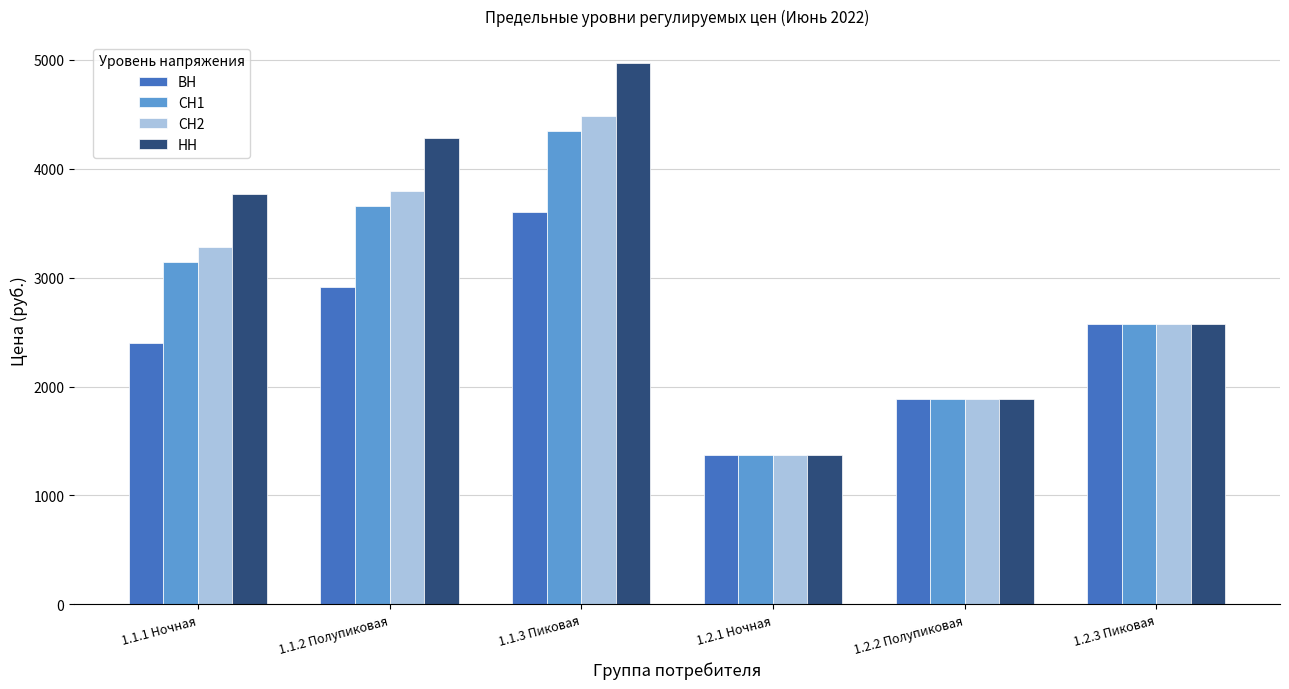

The СН1 series shows 2576.8 at 1.2.3 Пиковая. True or false?

True